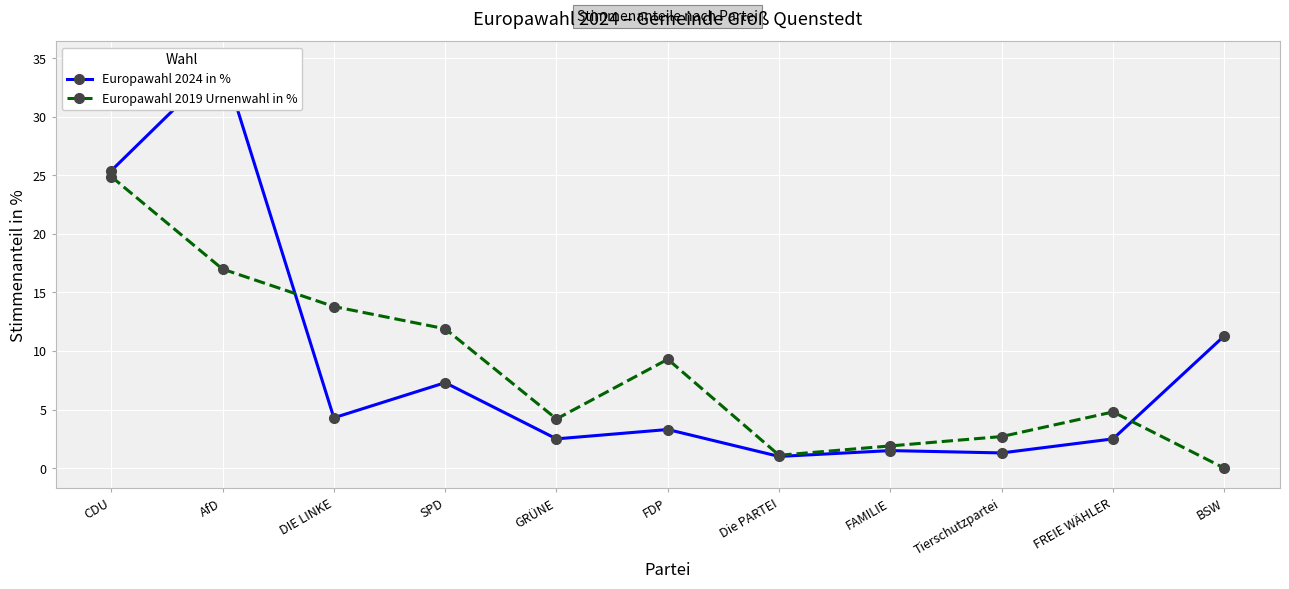

Which series ends up on top after the final intersection of Europawahl 2019 Urnenwahl in % and Europawahl 2024 in %?

Europawahl 2024 in %